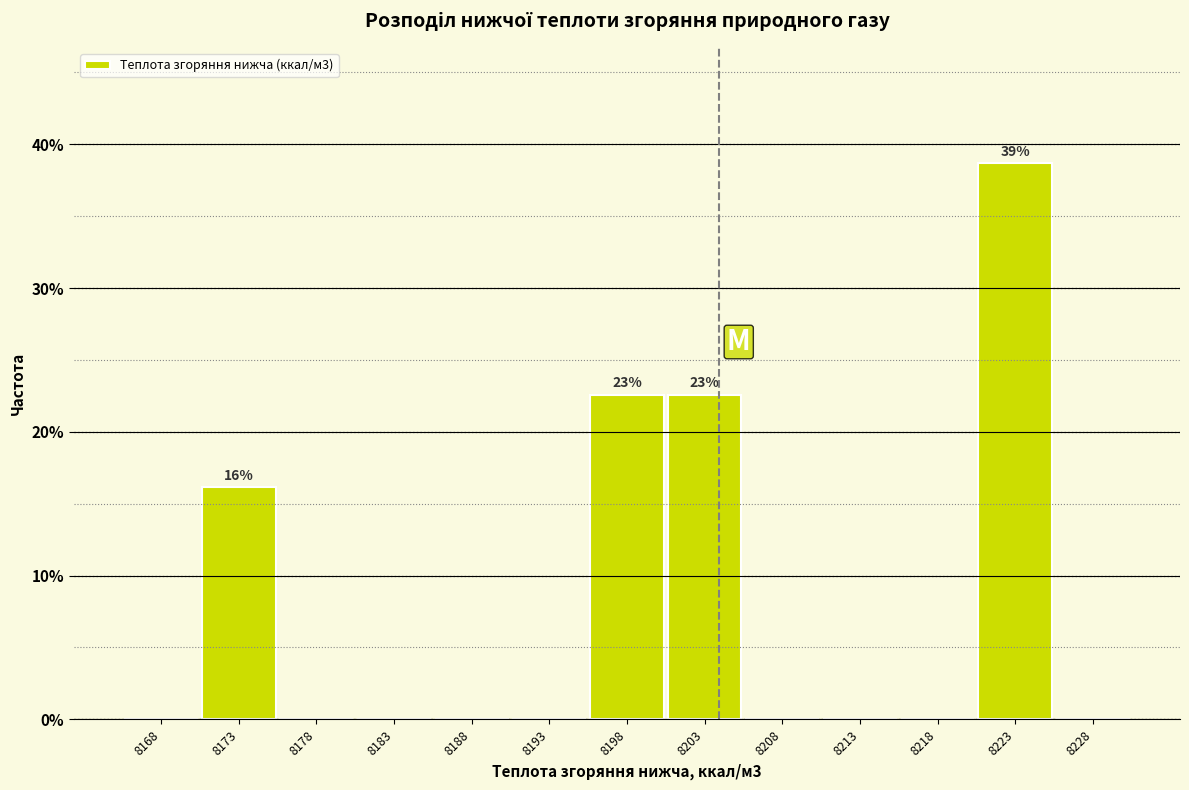

Over which range of the x-axis is the bar tallest?

8221 to 8226